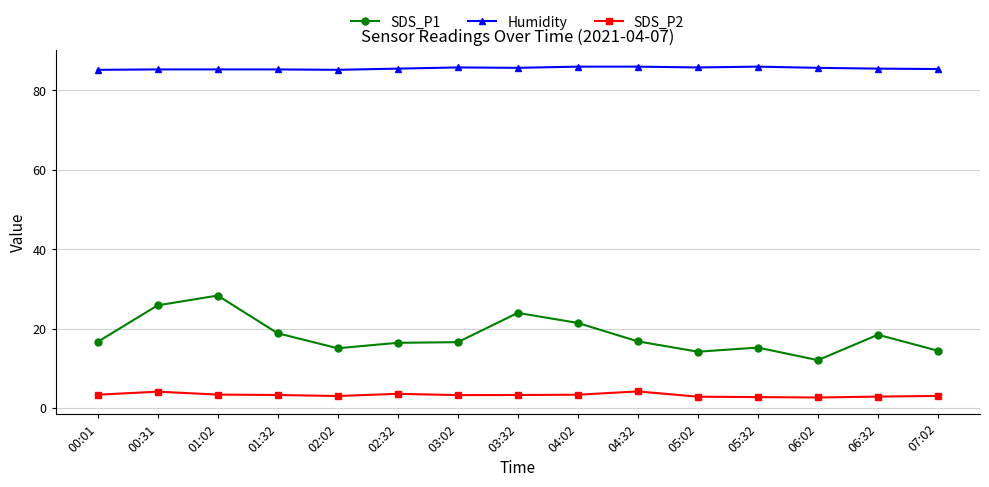

Rank the series by their average value, from lowest to highest.

SDS_P2, SDS_P1, Humidity